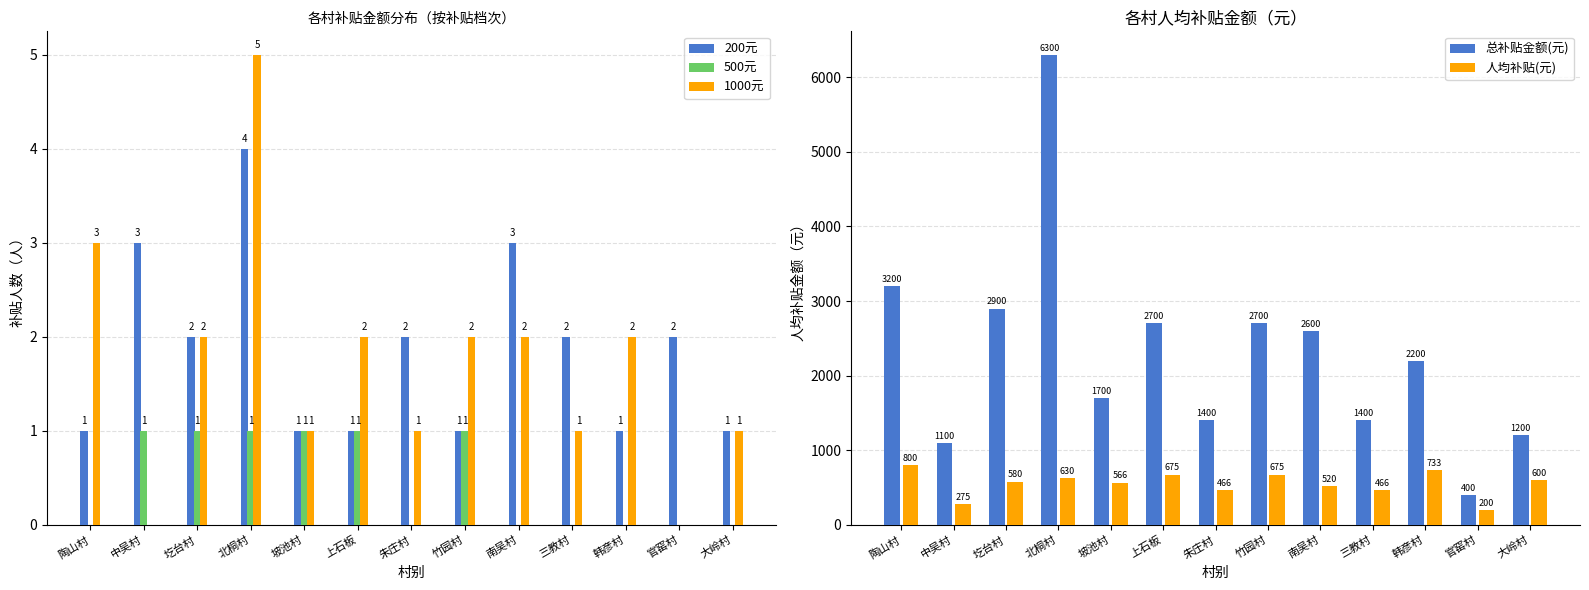

Which series changed the most between 北桐村 and 韩彦村?

总补贴金额(元)